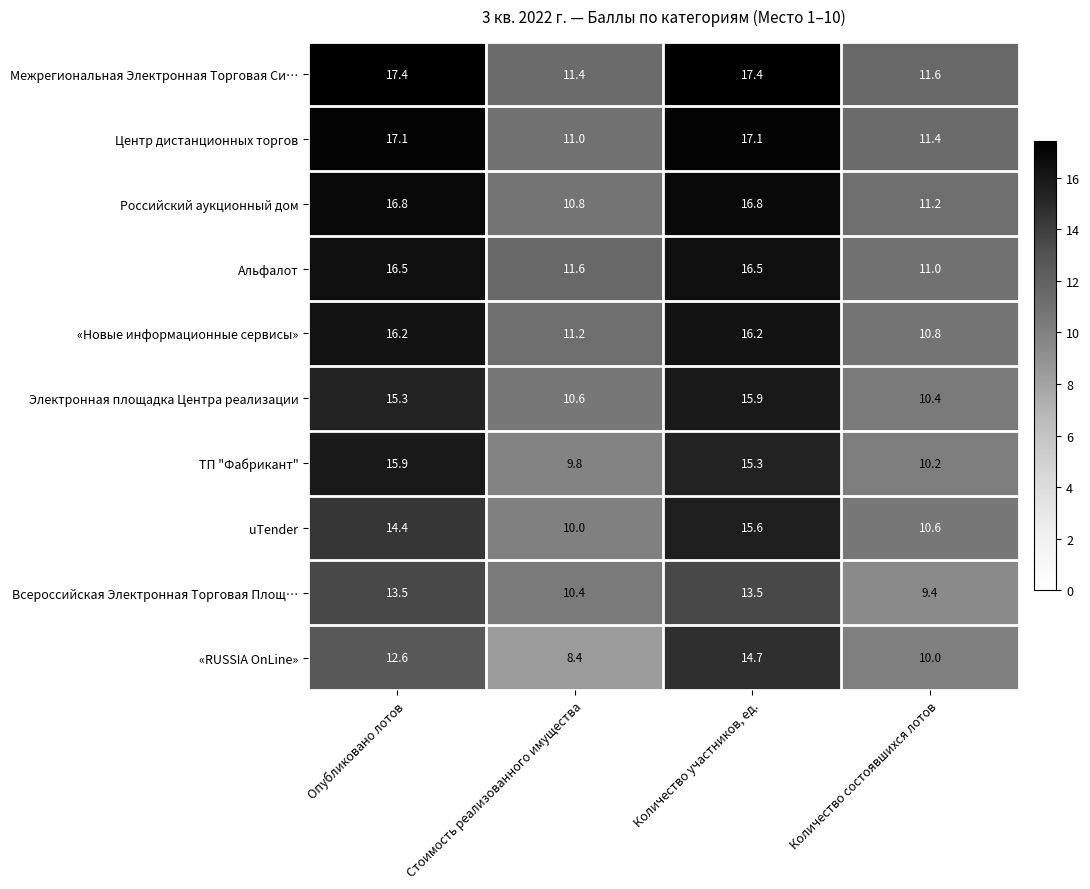

At Количество состоявшихся лотов, list the series in order from largest to smallest.

Межрегиональная Электронная Торговая Си…, Центр дистанционных торгов, Российский аукционный дом, Альфалот, «Новые информационные сервисы», uTender, Электронная площадка Центра реализации, ТП "Фабрикант", «RUSSIA OnLine», Всероссийская Электронная Торговая Площ…